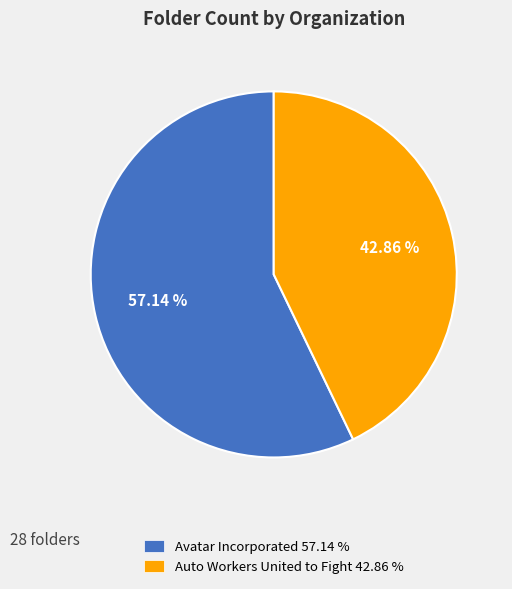

How many segments does this pie chart have?

2